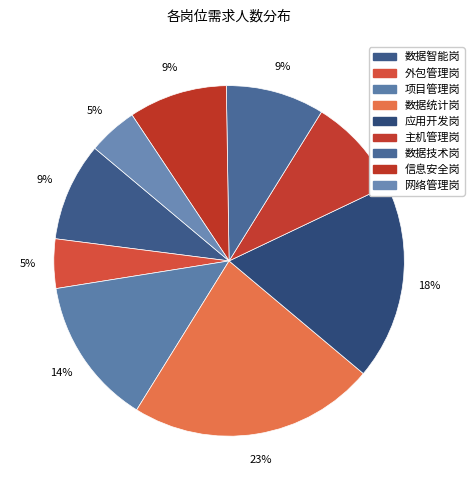

What is the smallest slice in the pie chart?

外包管理岗